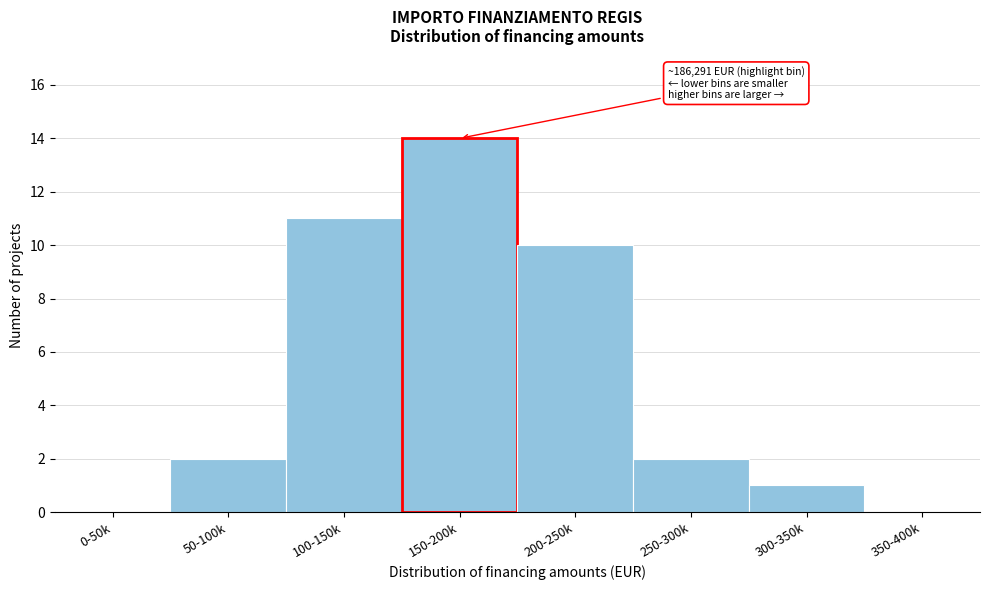

Reading left to right, extract all data points from this chart.

0-50k=0	50-100k=2	100-150k=11	150-200k=14	200-250k=10	250-300k=2	300-350k=1	350-400k=0